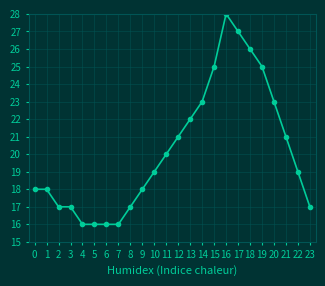

How many distinct data groups are displayed?

1